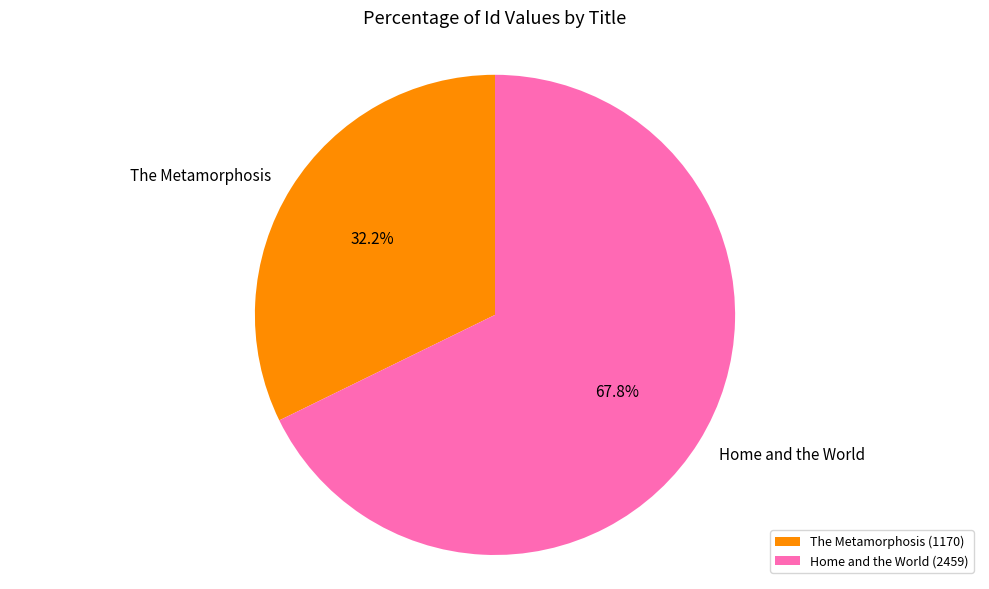

What is the smallest slice in the pie chart?

The Metamorphosis